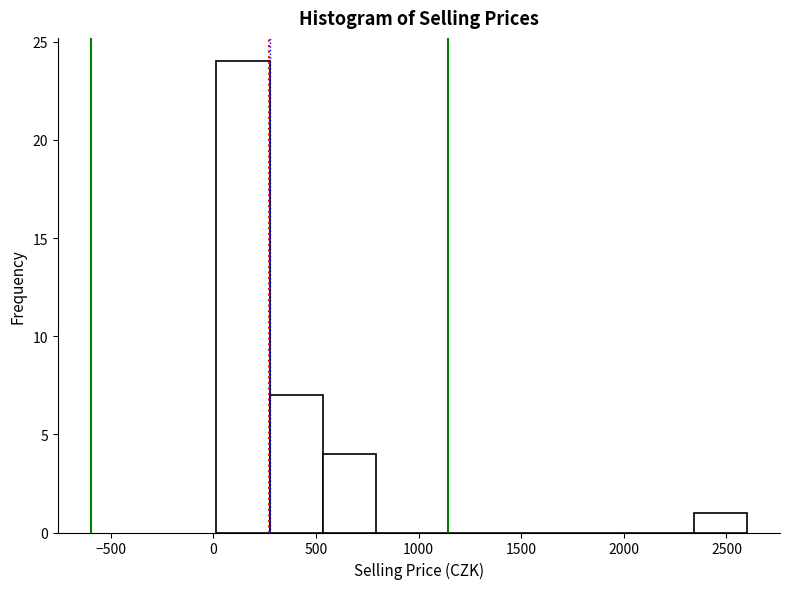

Reading left to right, list every bar in this chart as the range it spans on the x-axis followed by its height. Neither the bar edges nor the heights are printed on the chart, so give them approximately, as read against the axes.

0 to 250: 24
250 to 550: 7
550 to 800: 4
800 to 1050: 0
1050 to 1300: 0
1300 to 1550: 0
1550 to 1850: 0
1850 to 2100: 0
2100 to 2350: 0
2350 to 2600: 1